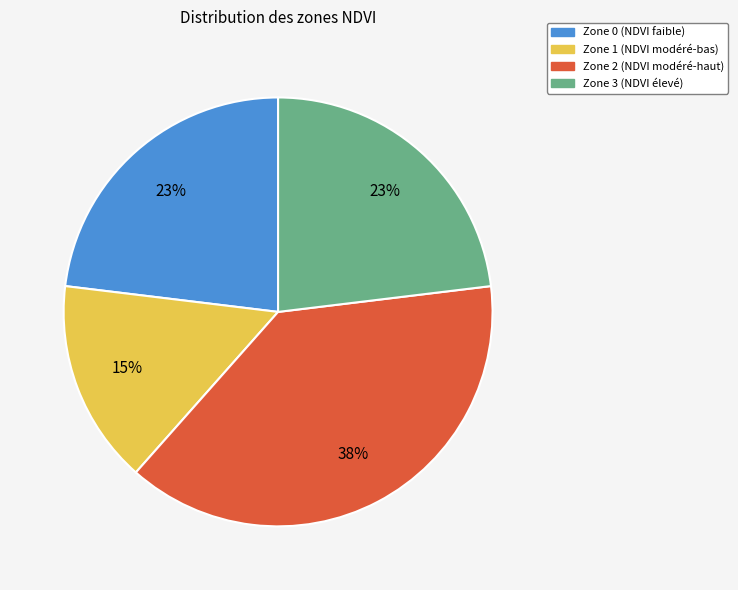

How many slices are in this pie chart?

4